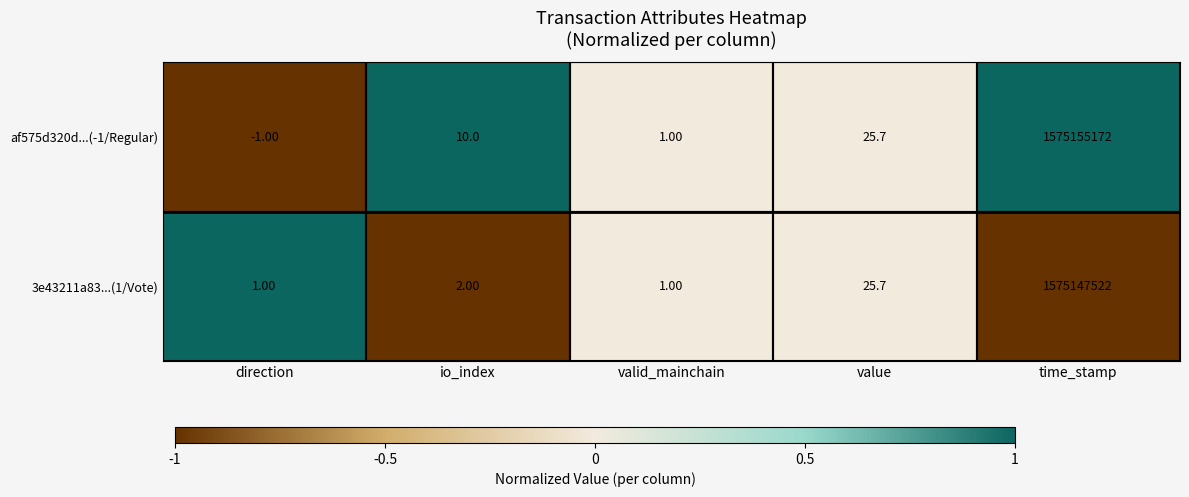

What is the smallest value displayed?

-1.0